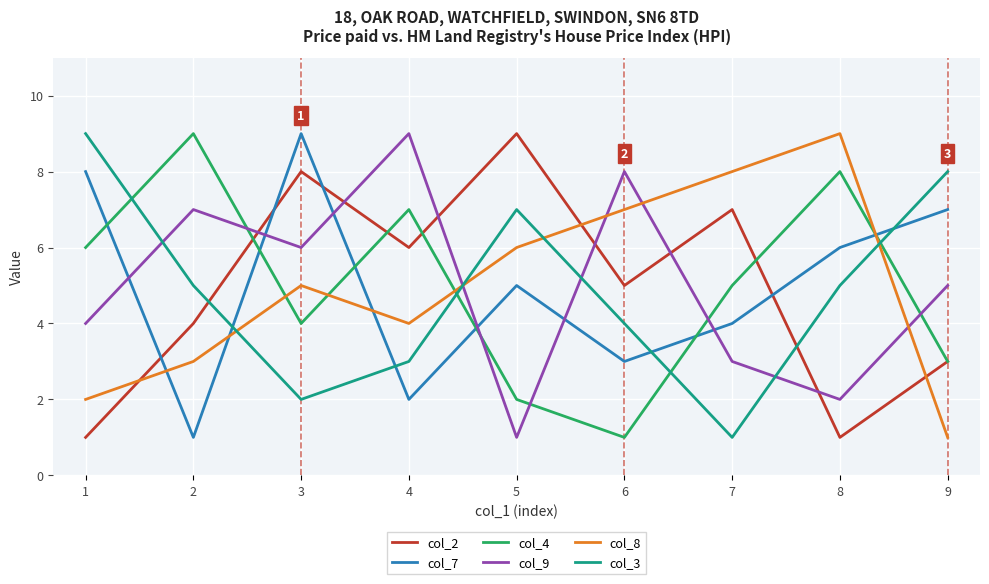

What is the sum of all col_7 values?

45